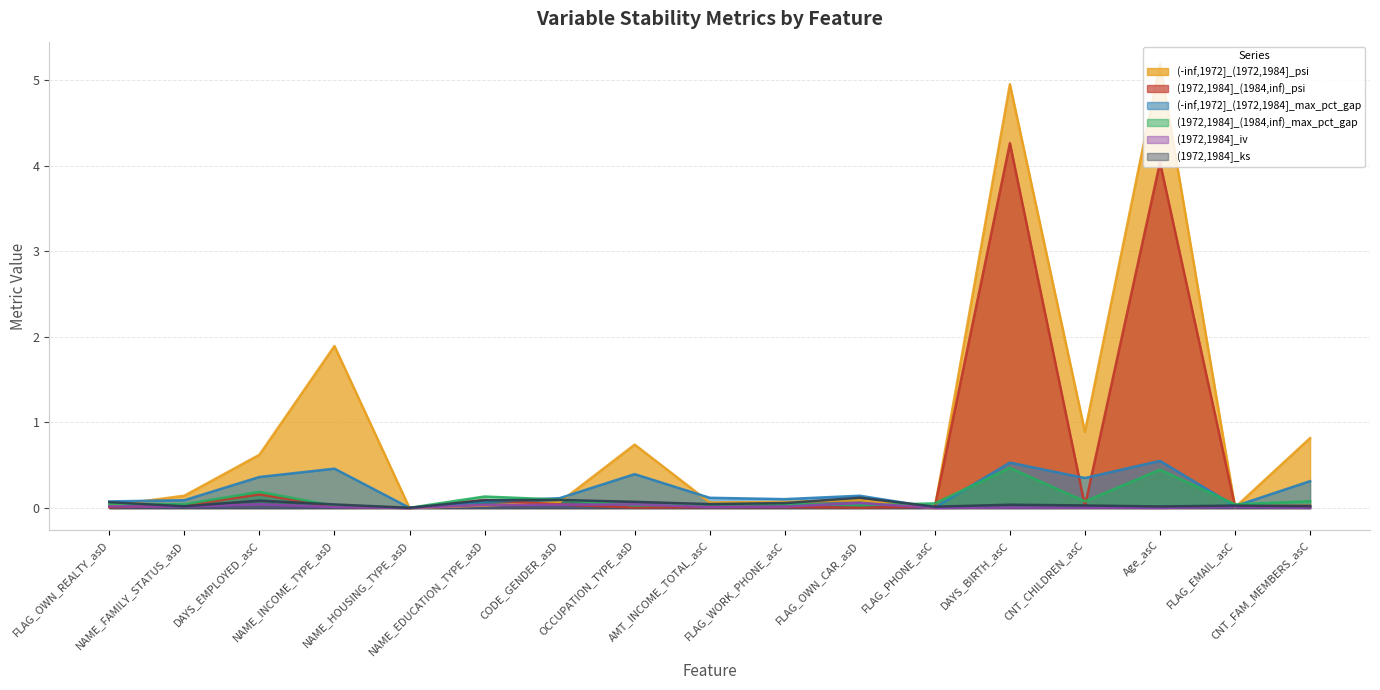

List the labels in order of (1972,1984]_(1984,inf)_max_pct_gap value, largest first.

DAYS_BIRTH_asC, Age_asC, DAYS_EMPLOYED_asC, NAME_EDUCATION_TYPE_asD, CODE_GENDER_asD, CNT_FAM_MEMBERS_asC, CNT_CHILDREN_asC, FLAG_PHONE_asC, FLAG_WORK_PHONE_asC, FLAG_OWN_REALTY_asD, NAME_FAMILY_STATUS_asD, AMT_INCOME_TOTAL_asC, FLAG_EMAIL_asC, FLAG_OWN_CAR_asD, OCCUPATION_TYPE_asD, NAME_INCOME_TYPE_asD, NAME_HOUSING_TYPE_asD